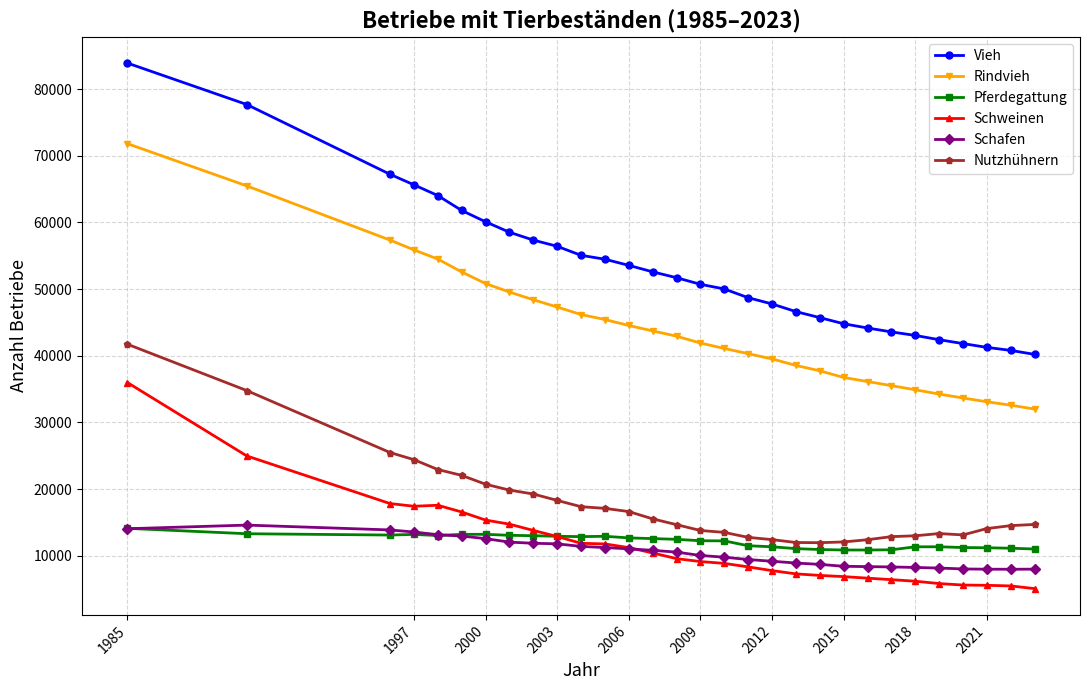

At how many categories does at least one series exceed 28250?

30